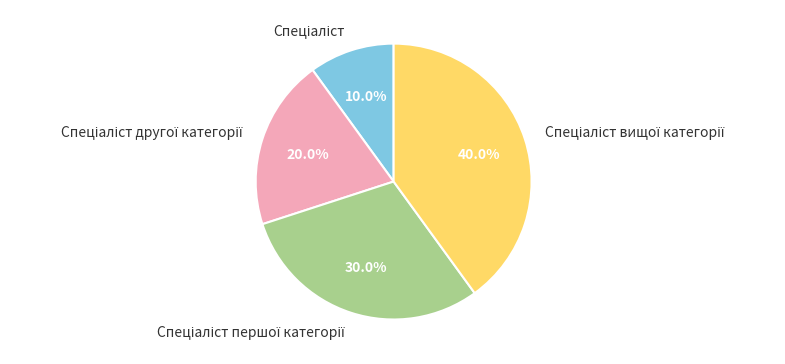

Is there any slice that represents more than half of the pie?

No